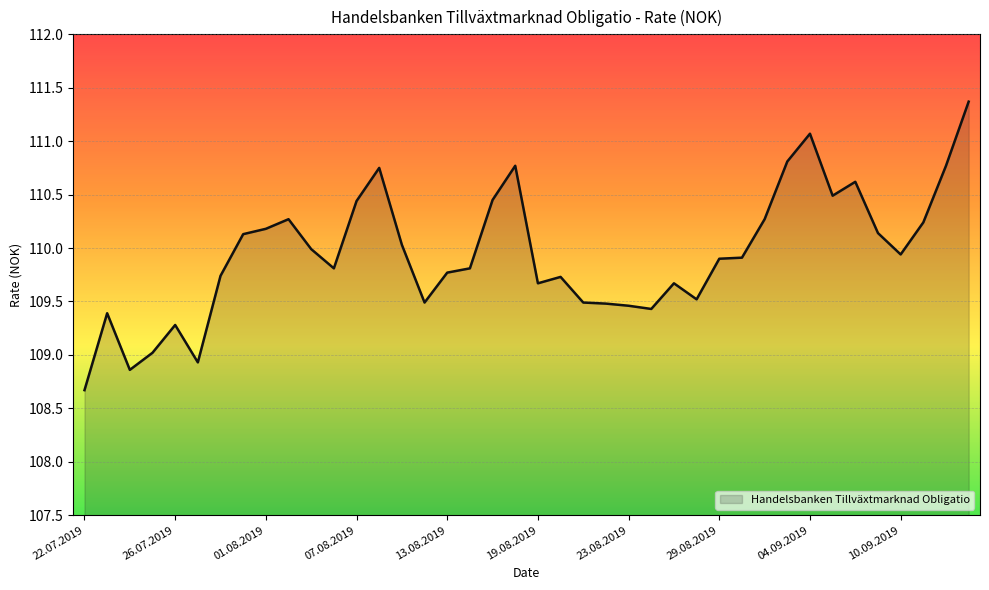

What is the smallest value displayed?

108.7